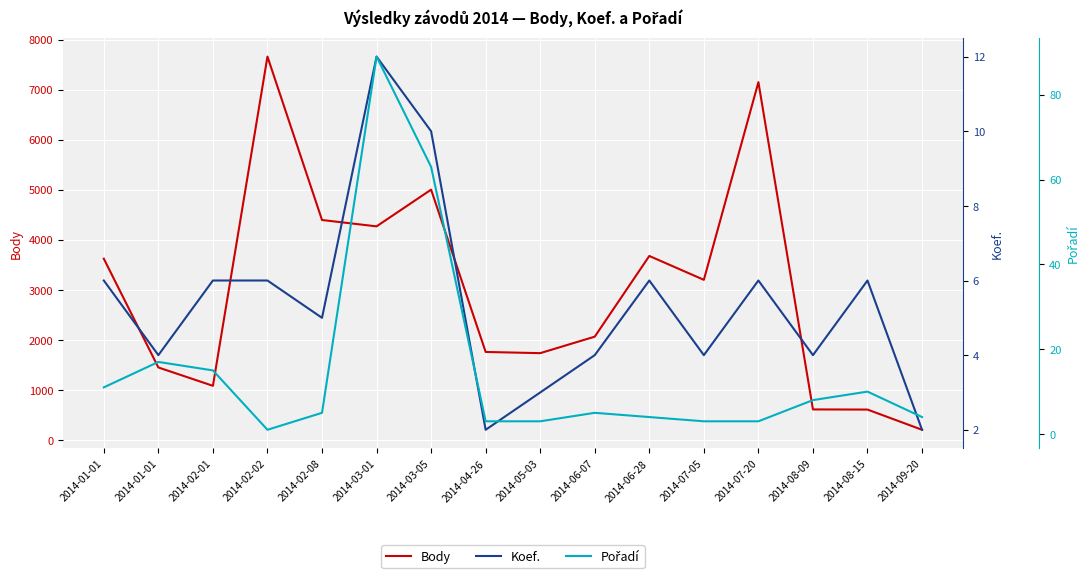

True or false: Koef. has a value of 3 at 2014-04-26.

False